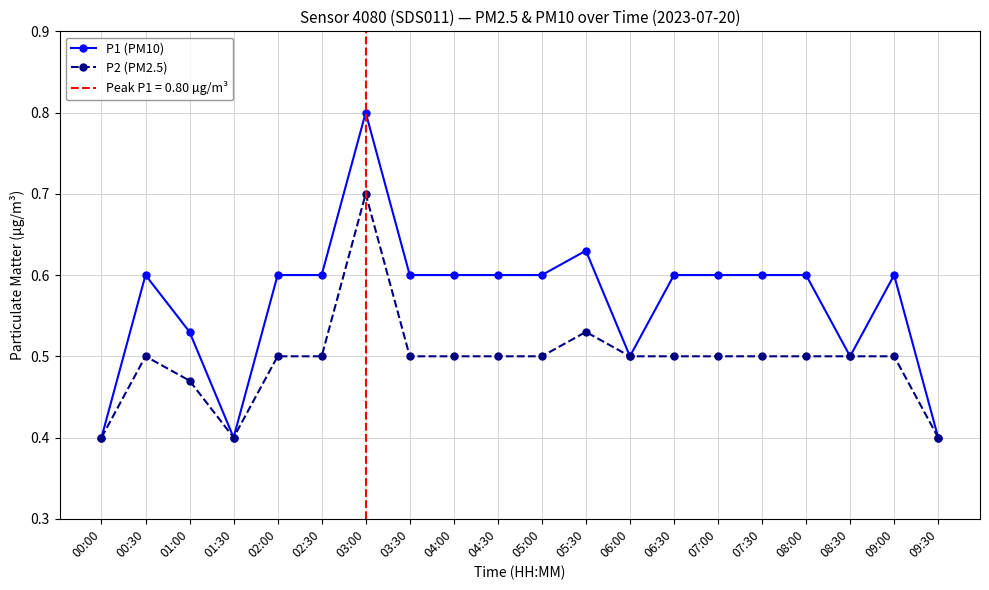

True or false: P2 (PM2.5) and P1 (PM10) intersect in this chart.

False